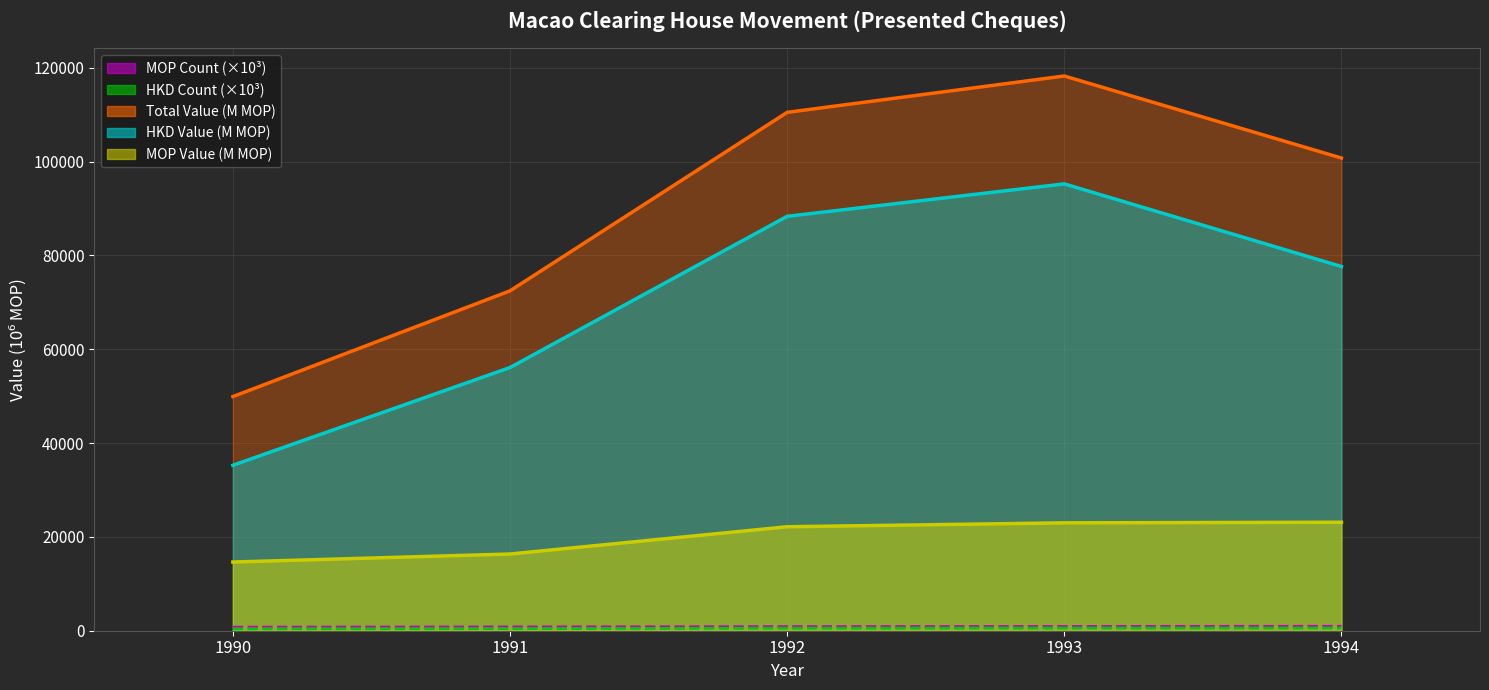

What value does the MOP Count series have at 1993?

918.5